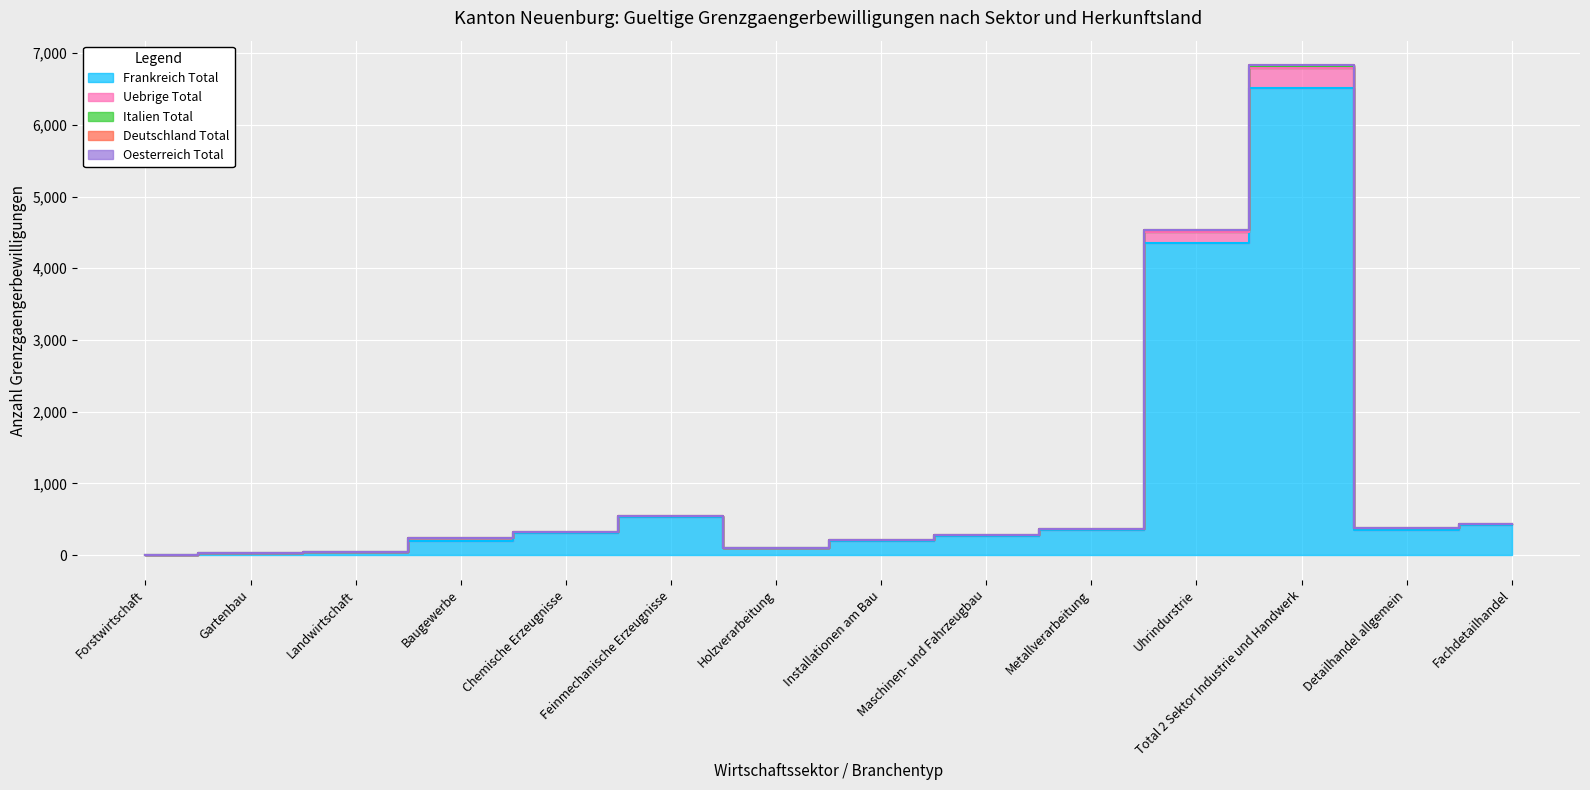

The value of Frankreich Total at Total 2 Sektor Industrie und Handwerk is 6516. True or false?

True